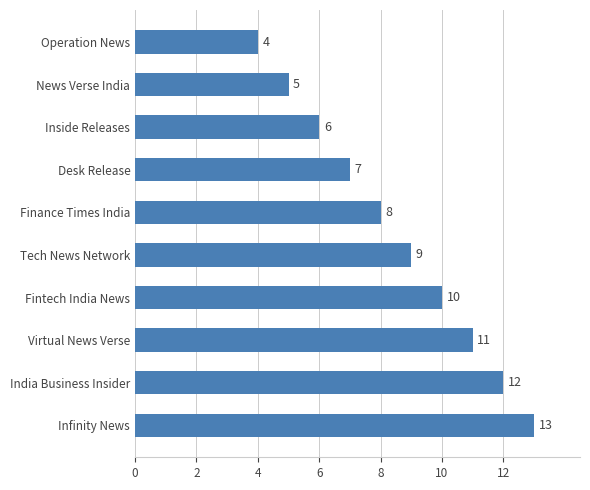

List the labels in order of value, largest first.

Infinity News, India Business Insider, Virtual News Verse, Fintech India News, Tech News Network, Finance Times India, Desk Release, Inside Releases, News Verse India, Operation News